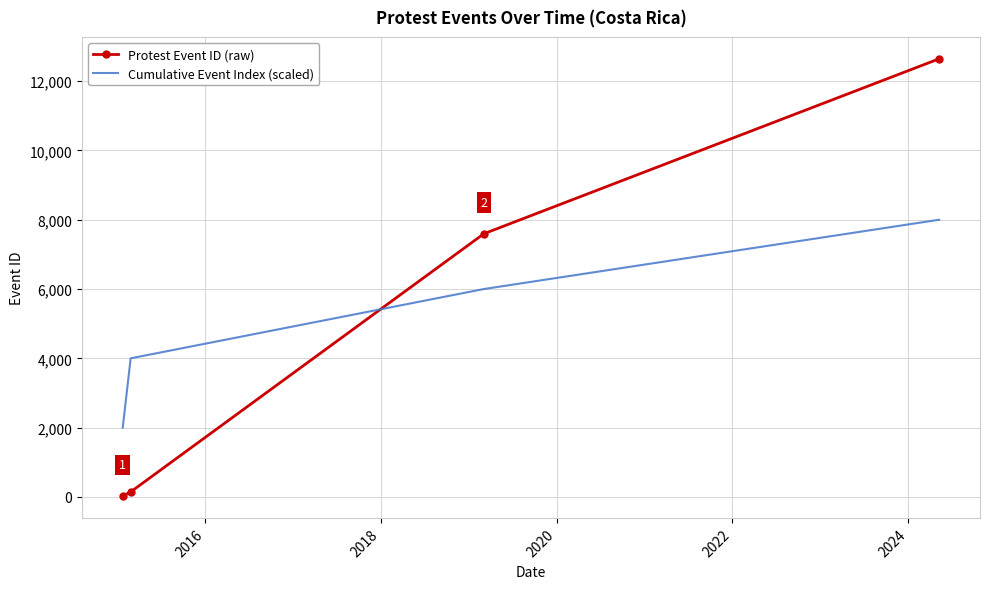

What is the smallest value displayed?

25.5